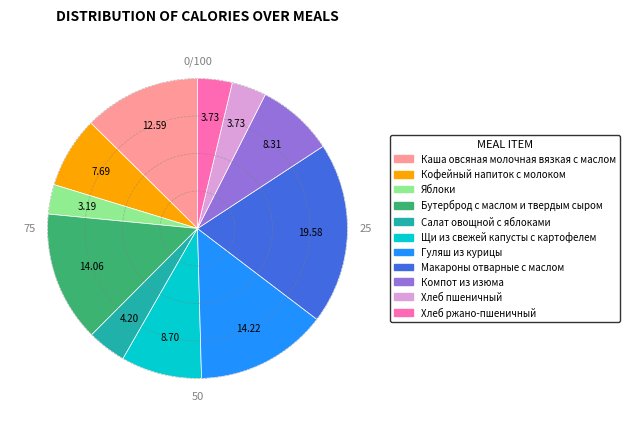

How many segments does this pie chart have?

11